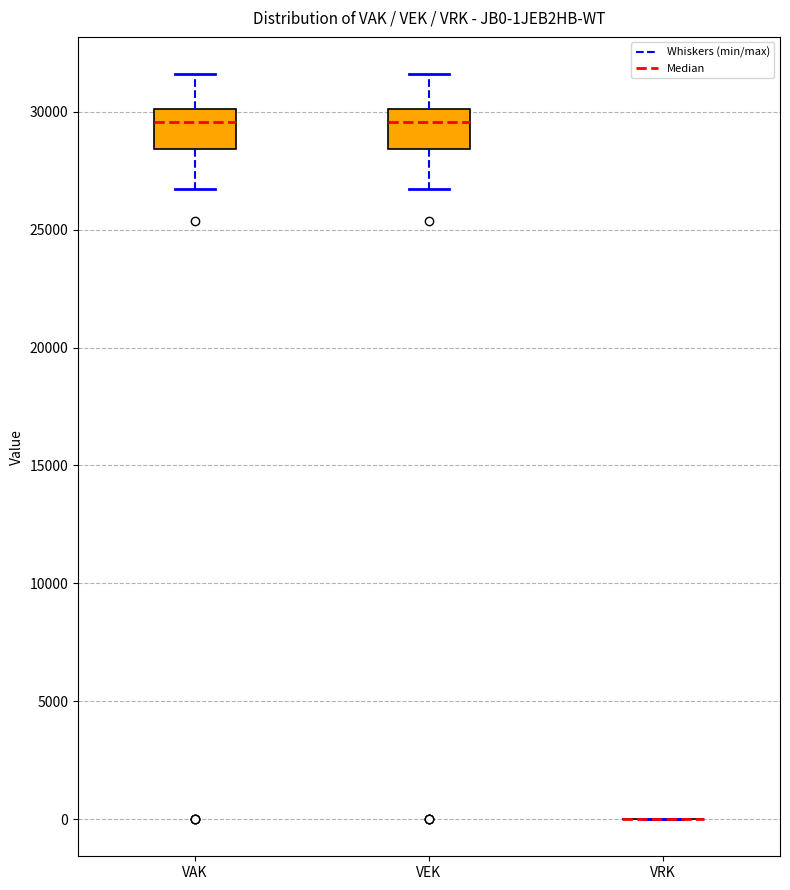

Where does the upper whisker of the box for VAK end on the y-axis? The values are not printed on the chart, so give them approximately, as read against the axis.

31500